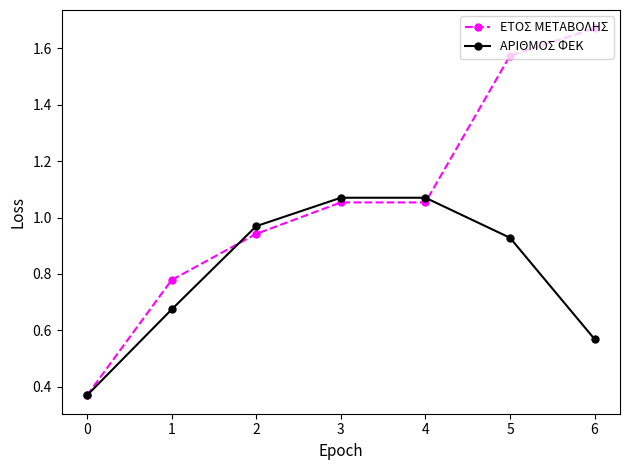

List the series in order of their overall mean, highest first.

ΕΤΟΣ ΜΕΤΑΒΟΛΗΣ, ΑΡΙΘΜΟΣ ΦΕΚ